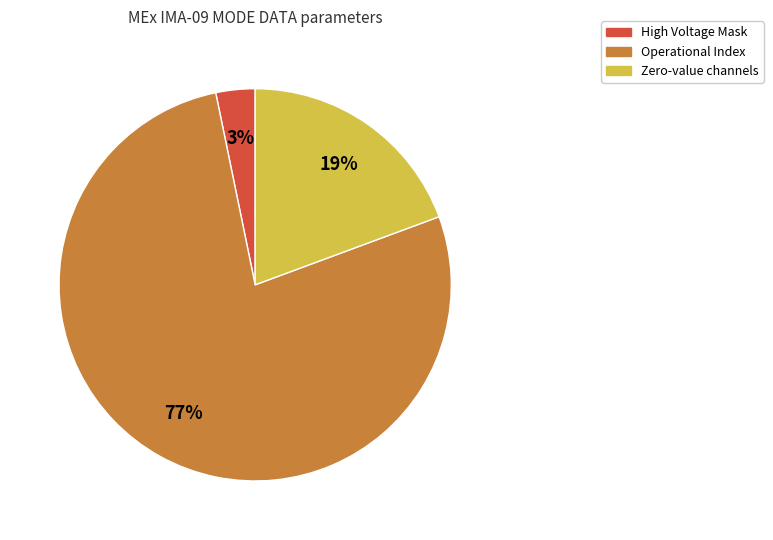

Does any single category account for the majority?

Yes